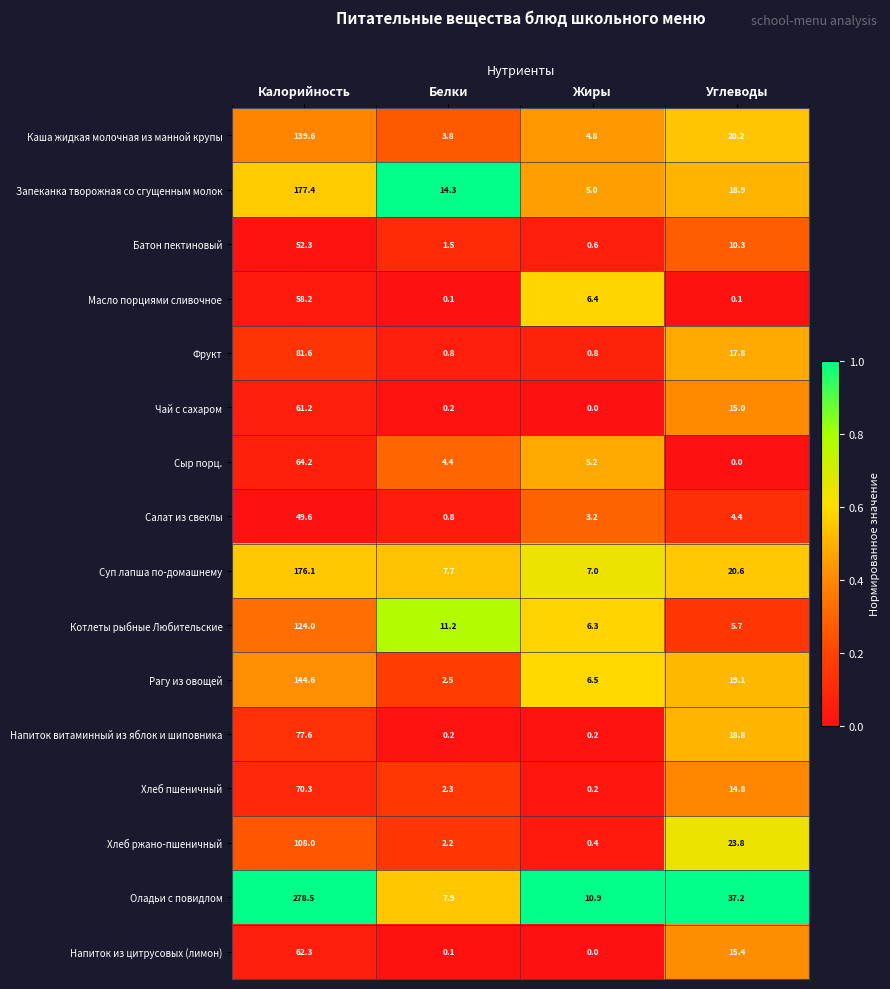

At how many categories does at least one series exceed 0?

4